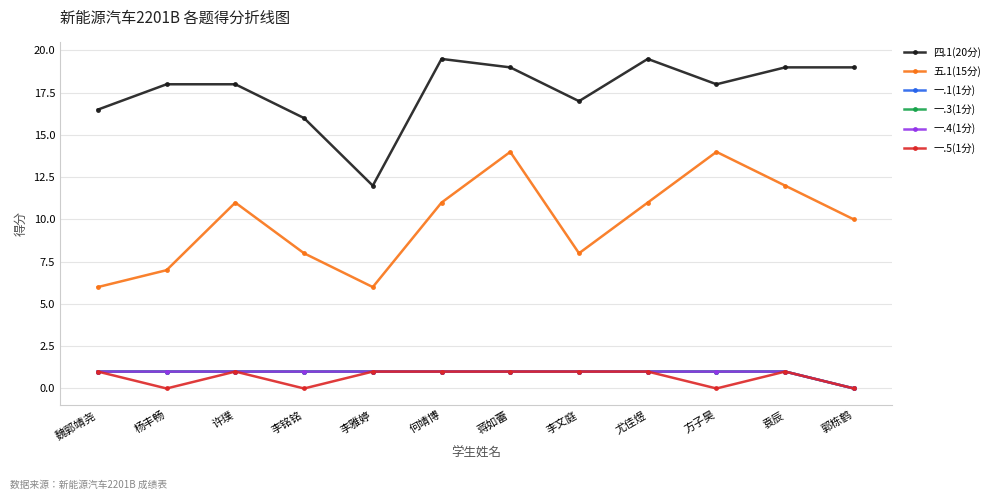

Between 尤佳煜 and 李铭铭, which is larger?

尤佳煜